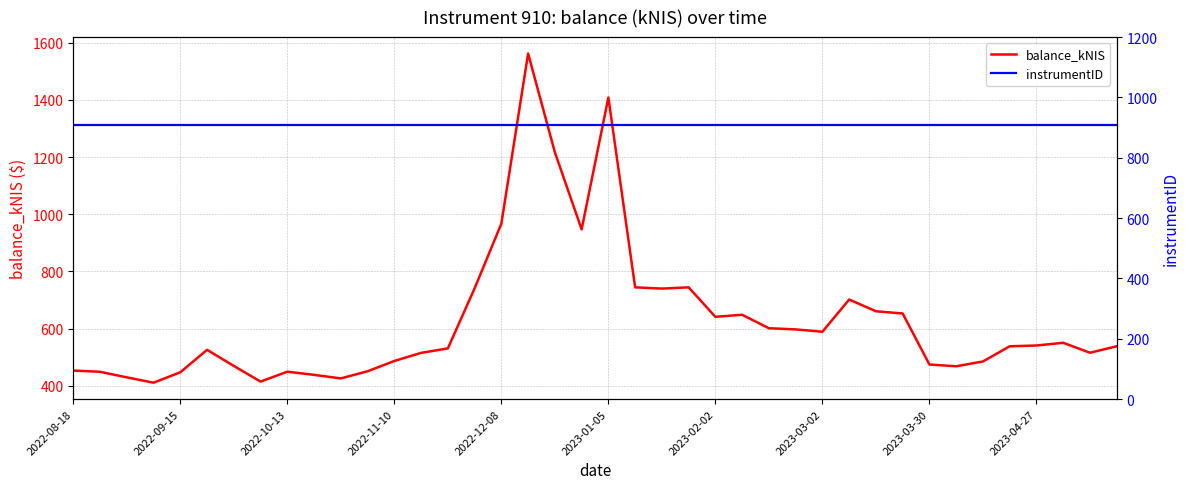

Does the chart display data point markers on the line(s)?

No